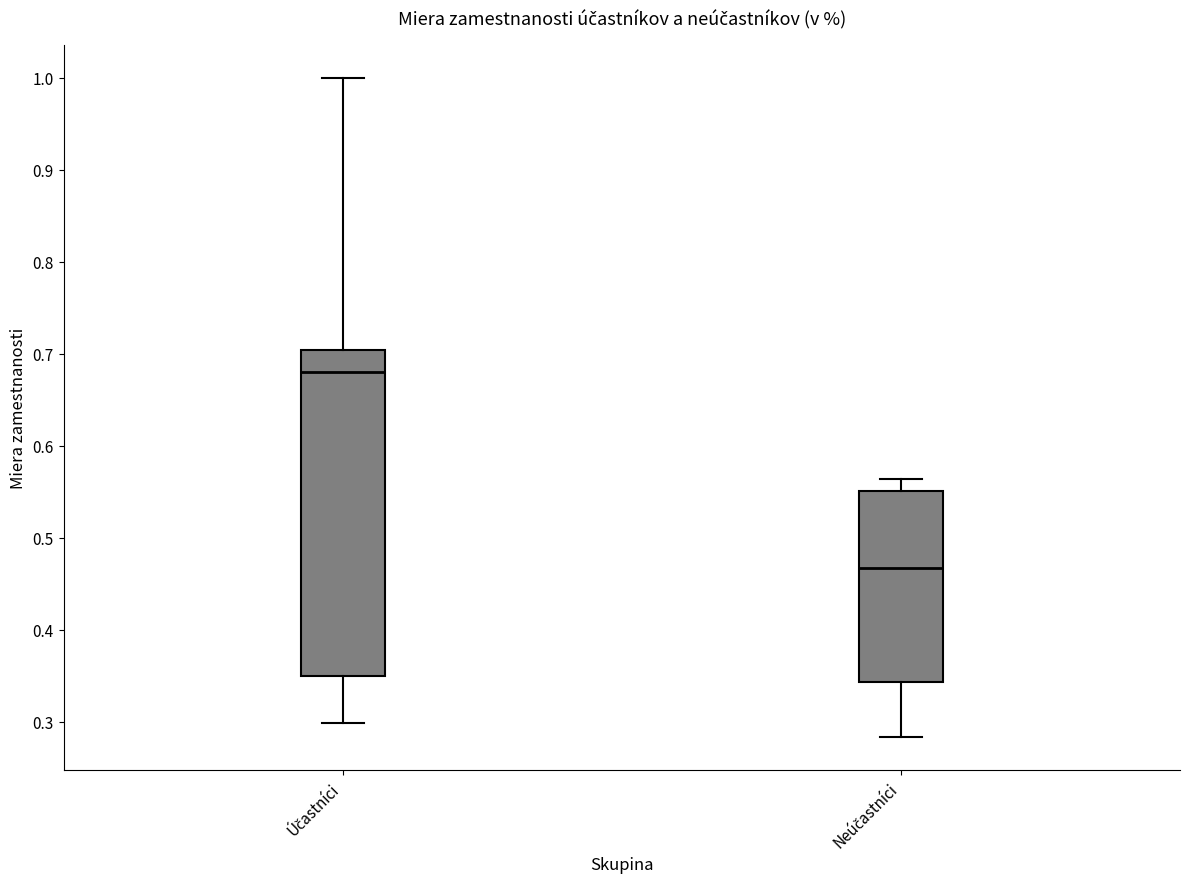

Which box is the tallest, from its lower edge to its upper edge?

Účastníci